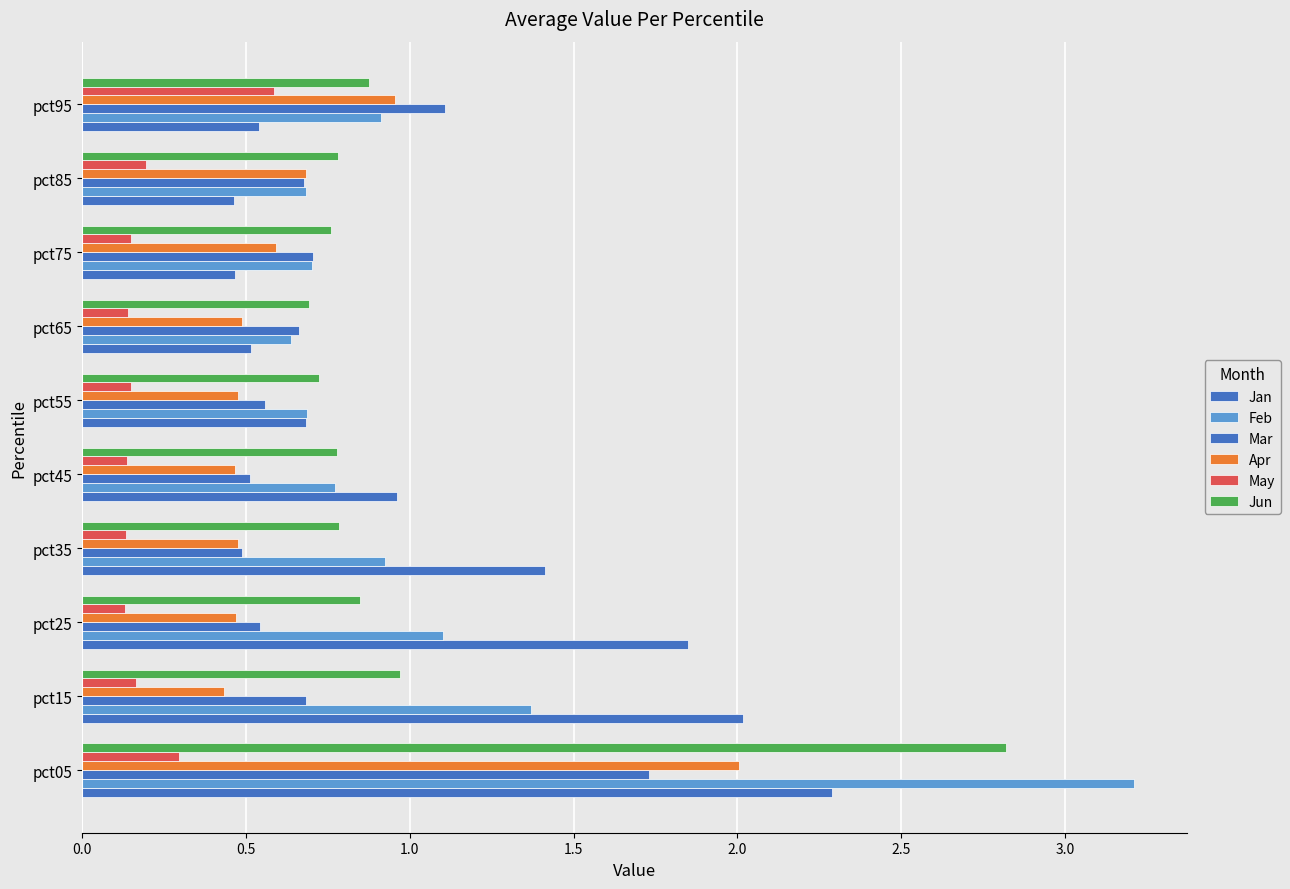

How many data points does each series have?

10